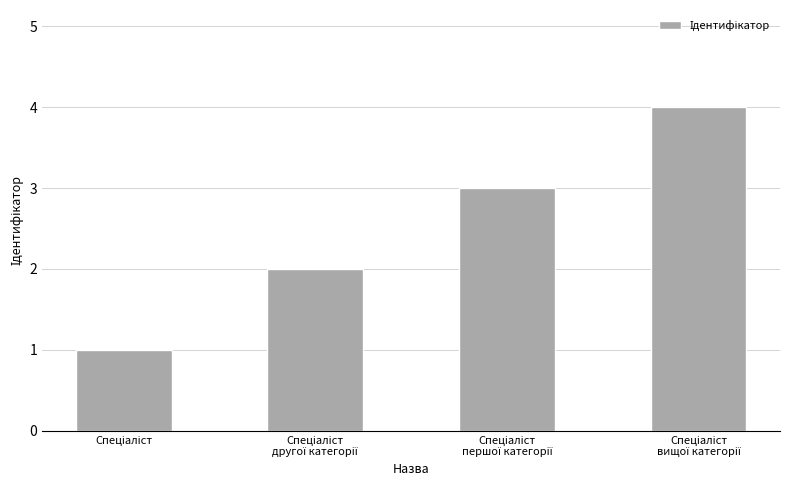

What is the sum of all values?

10